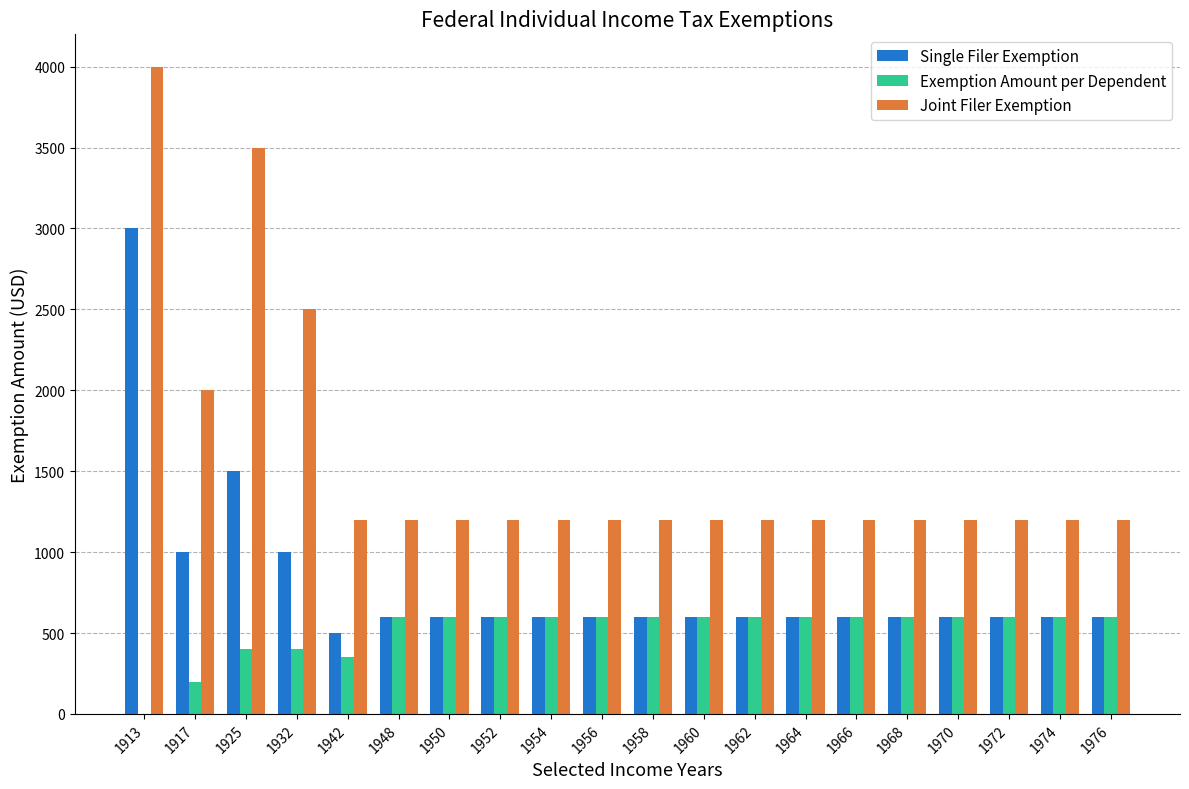

At which category is the sum across all series the highest?

1913